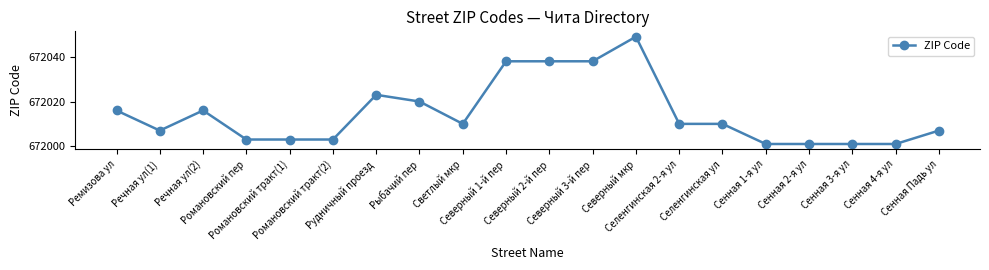

What is the sum of the values at Речная ул(2) and Рыбачий пер?

1344036